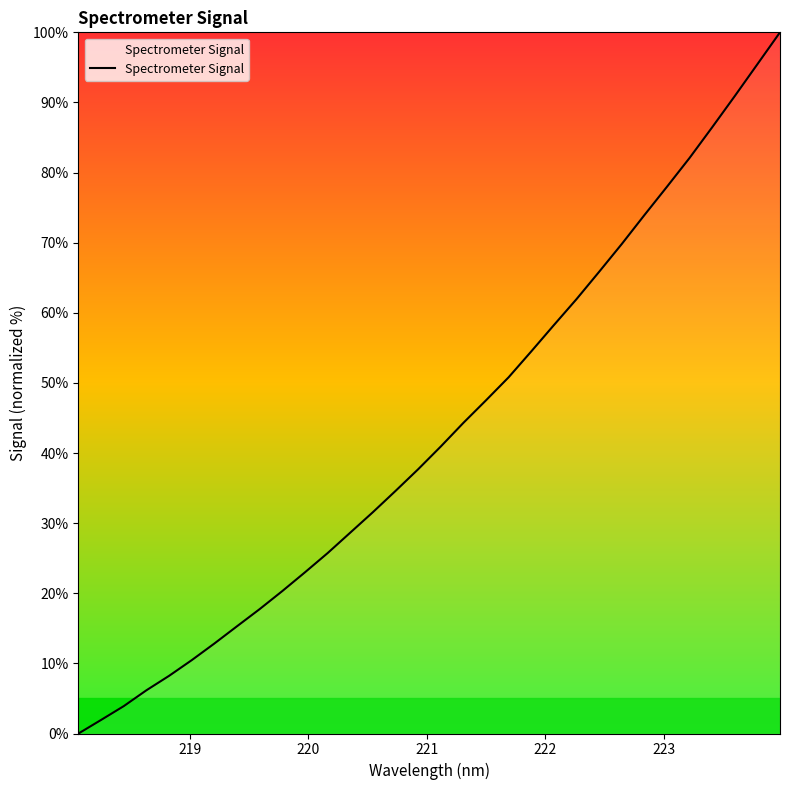

What is the greatest value displayed?

100.0